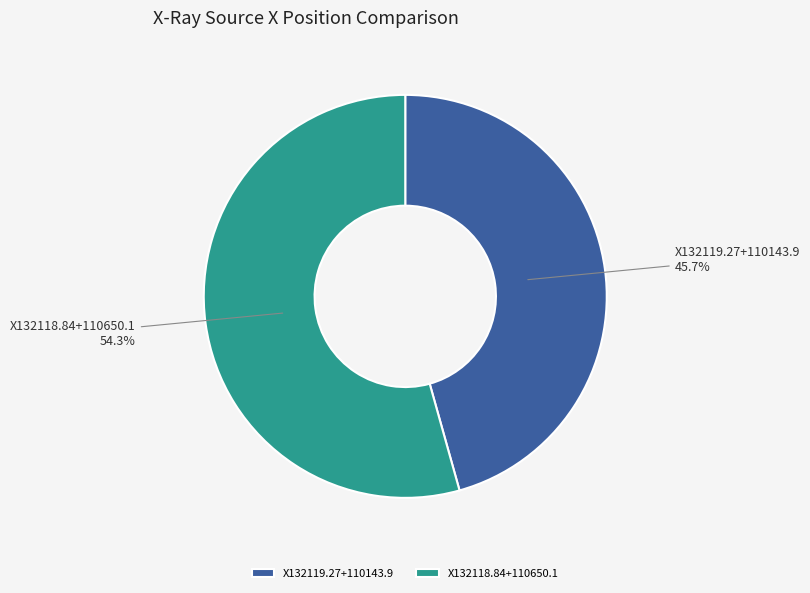

Count the number of slices in the pie.

2